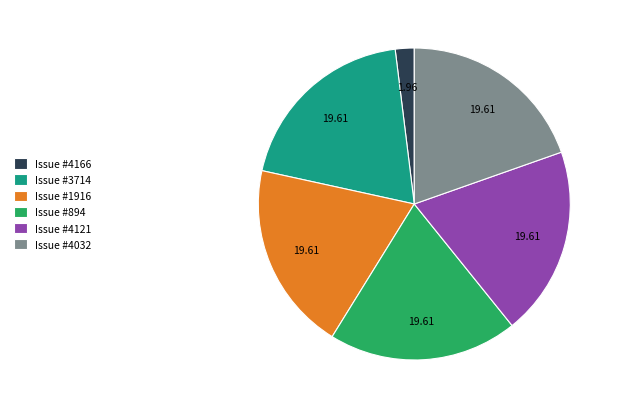

Does Issue #1916 represent more than half of the total?

No